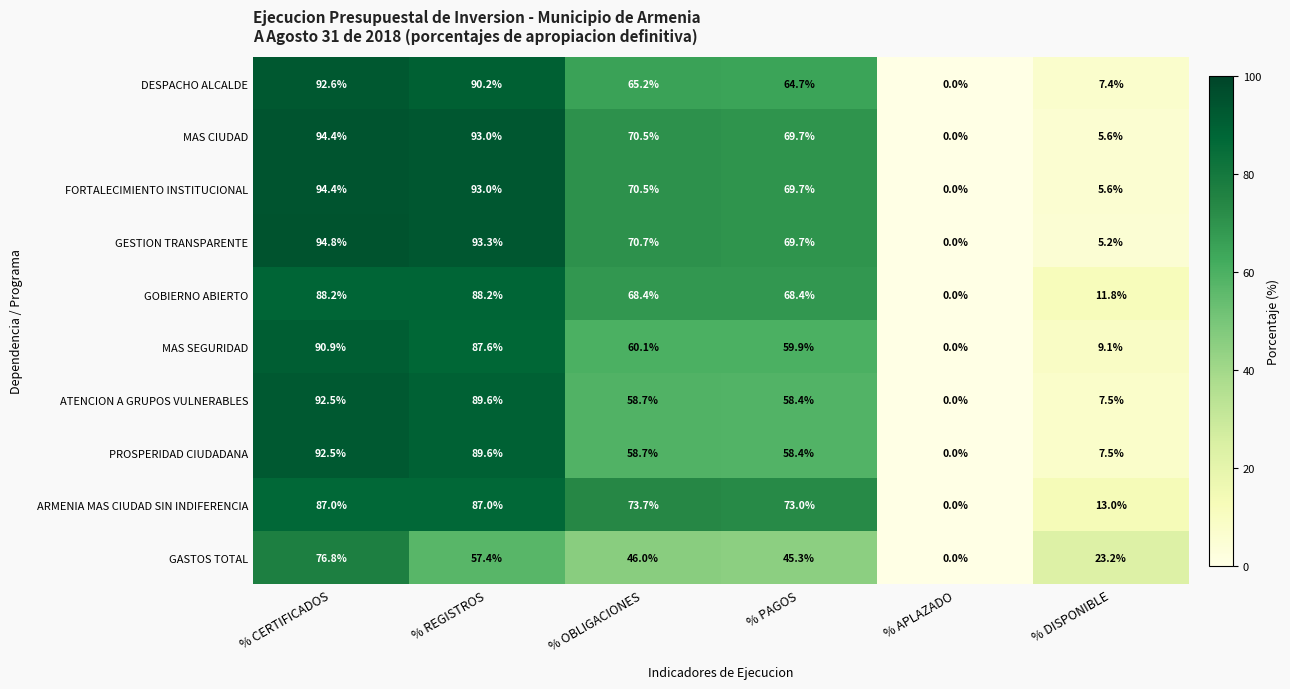

Between % OBLIGACIONES and % PAGOS, which series saw the biggest shift?

GESTION TRANSPARENTE